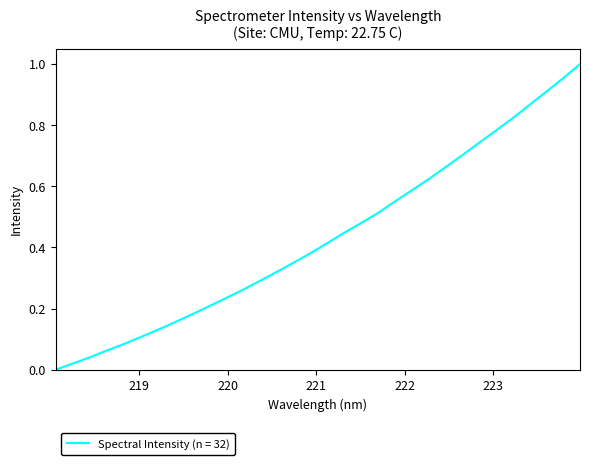

How many lines are shown in the chart?

1